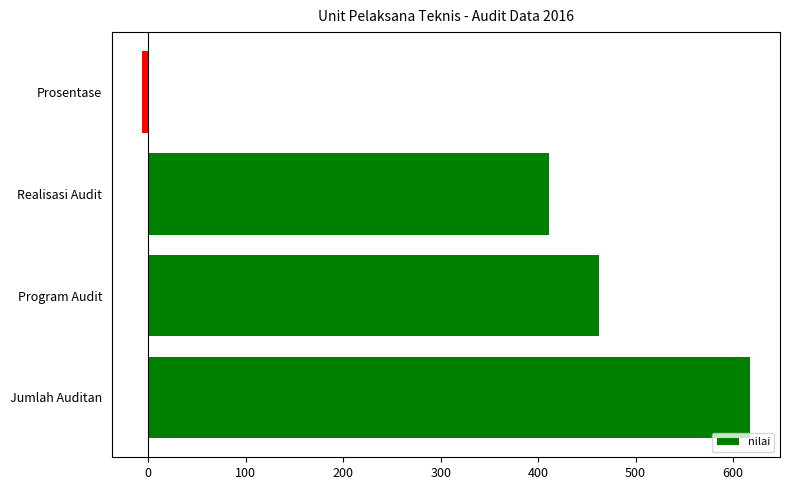

The chart shows a value of 462.0 at Program Audit. True or false?

True